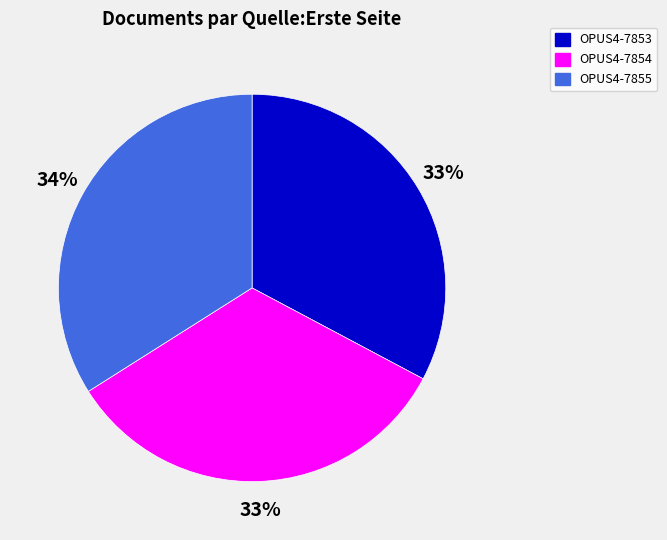

Does OPUS4-7853 account for over 50% of the chart?

No